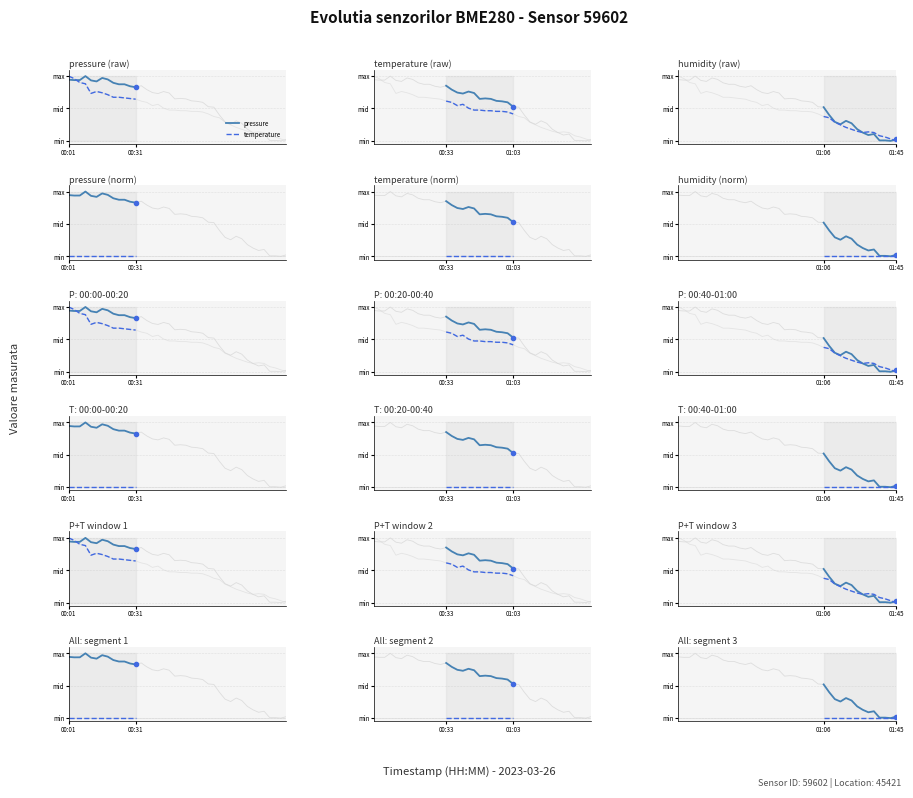

Reading left to right, what are all the values shown in this chart?

pressure: 0.5	0.4	0.3	0.3	0.3	0.3	0.2	0.1	0.1	0.1	0.0	0.0	0.0	0.0
temperature: 0.4	0.4	0.3	0.2	0.2	0.2	0.1	0.1	0.1	0.1	0.1	0.1	0.0	0.0
humidity: 0.0	0.0	0.0	0.0	0.0	0.0	0.0	0.0	0.0	0.0	0.0	0.0	0.0	0.0